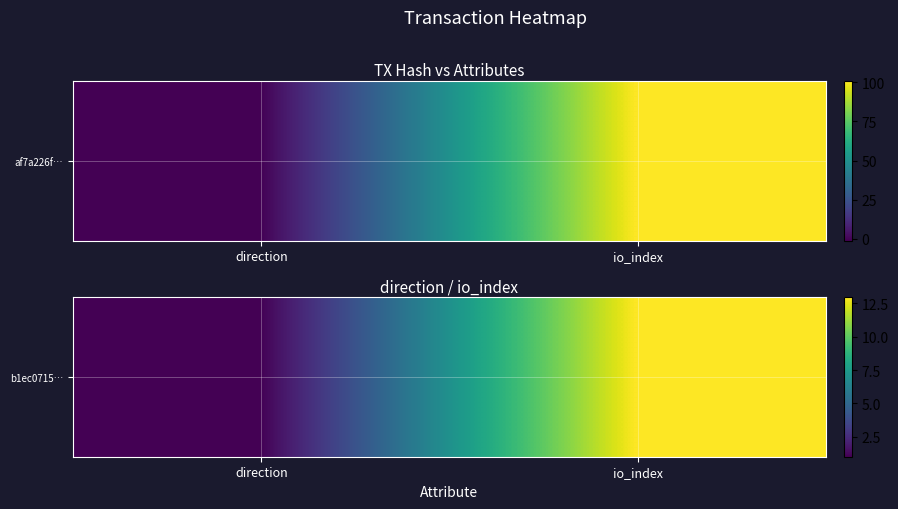

The value at direction is 1. True or false?

False